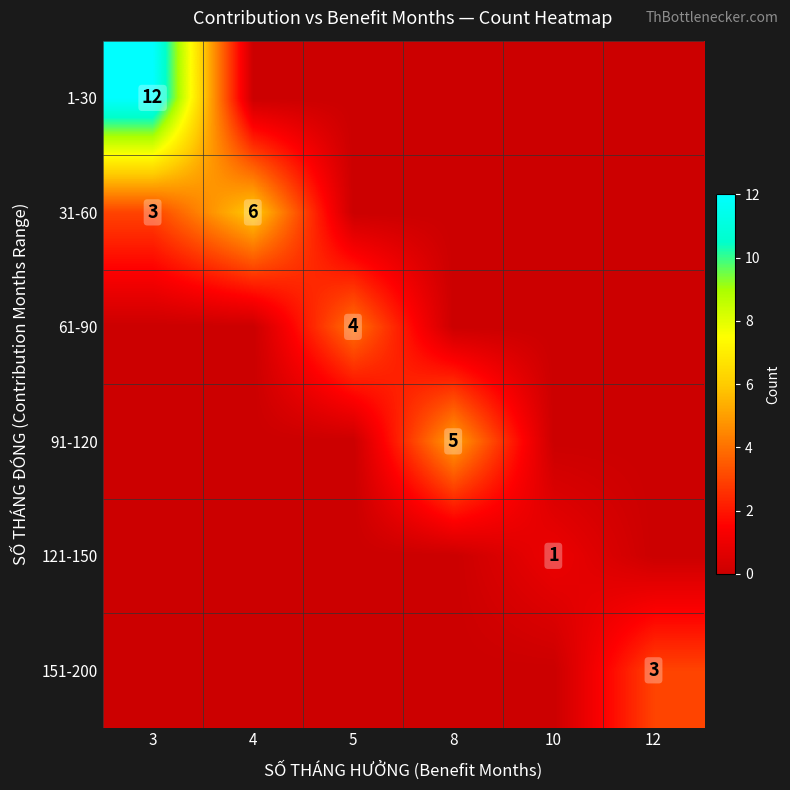

At which category is the sum across all series the highest?

3